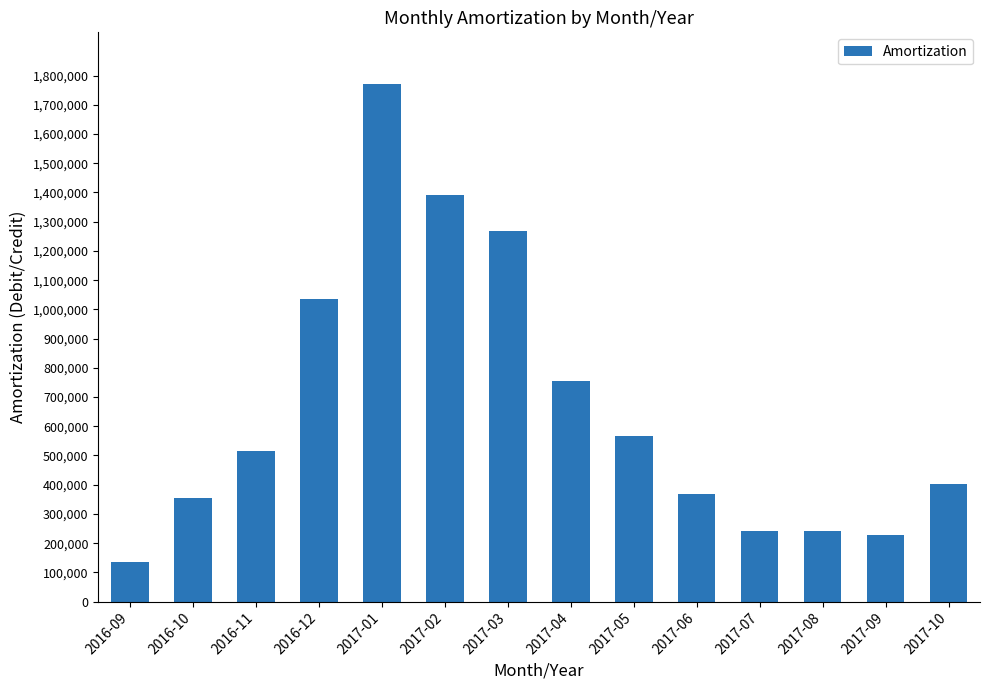

Does the chart contain any negative values?

No